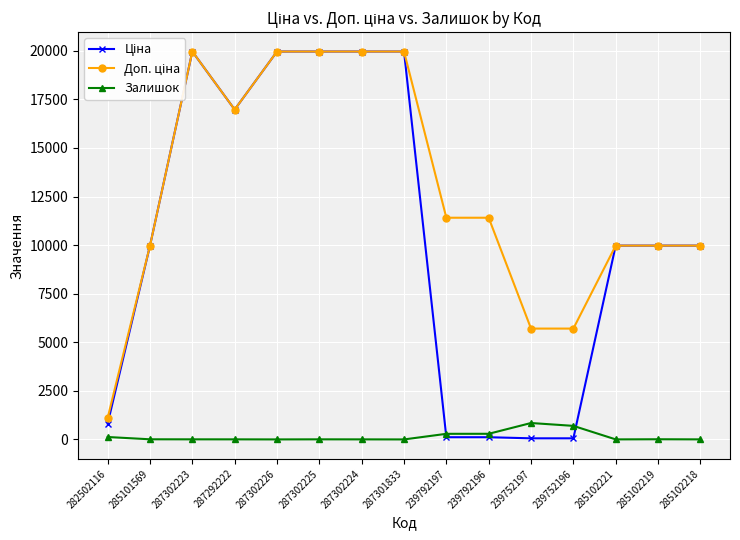

How many interior local peaks does the Залишок series have?

3